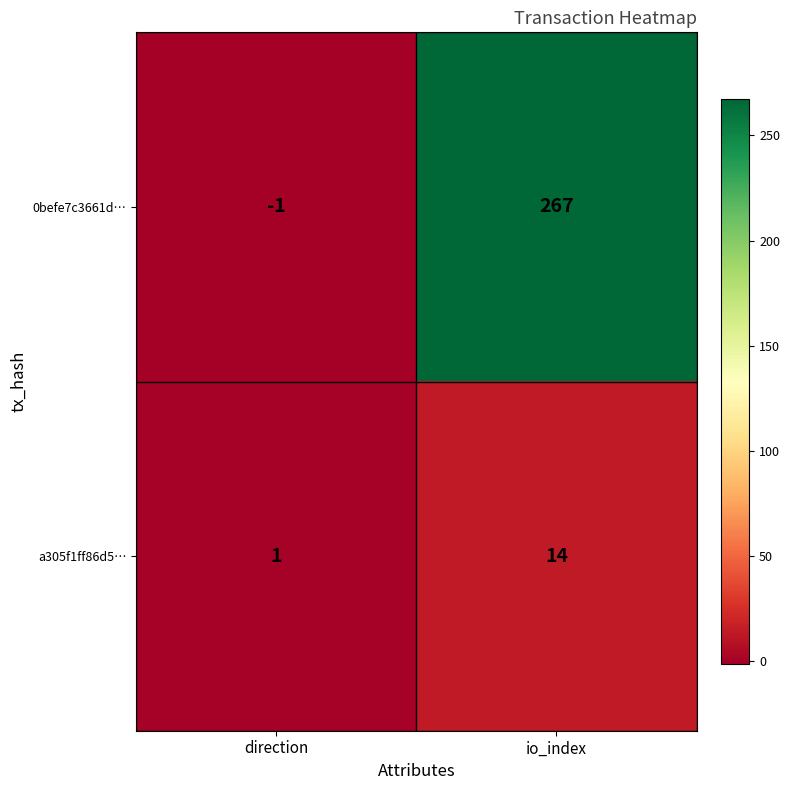

Which series has the largest total across all categories?

0befe7c3661d…